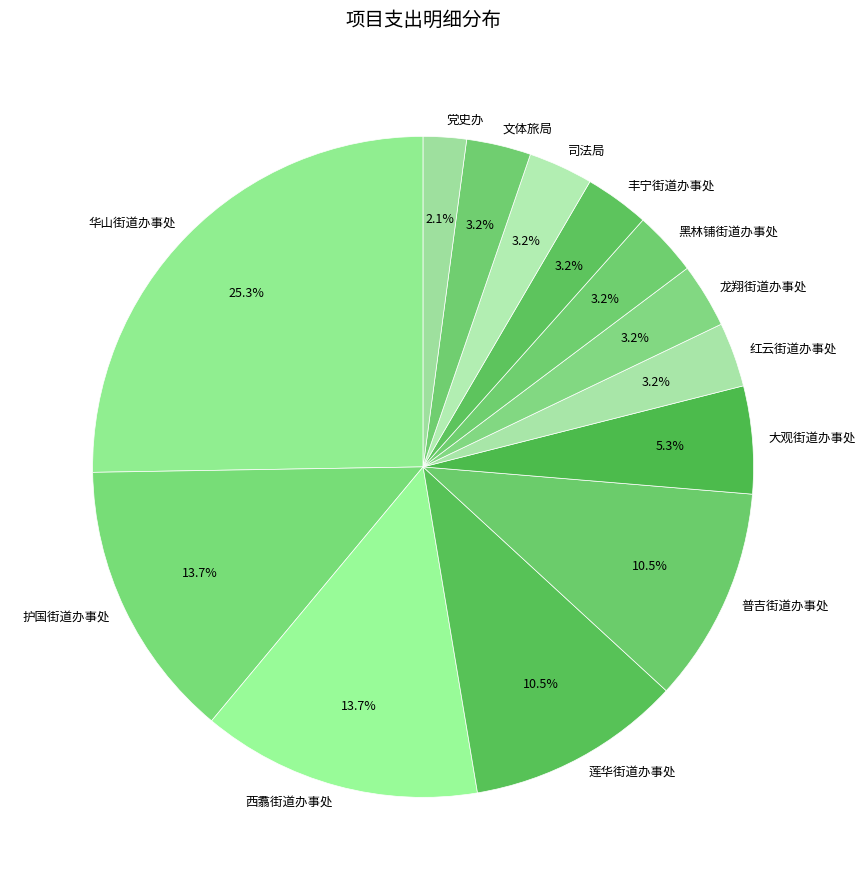

How many slices are in this pie chart?

13